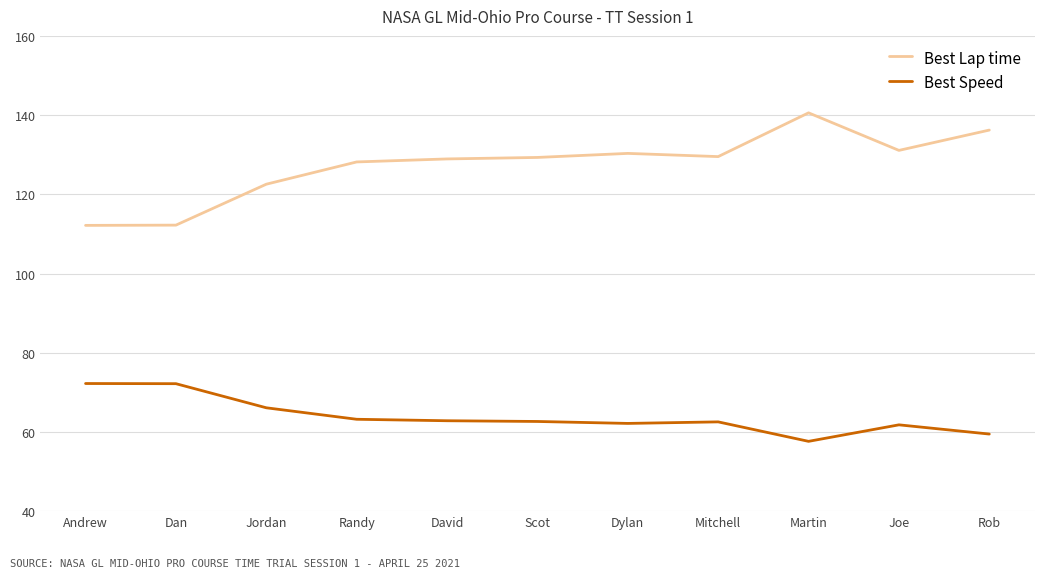

True or false: Best Speed has more than 1 interior local peaks.

True